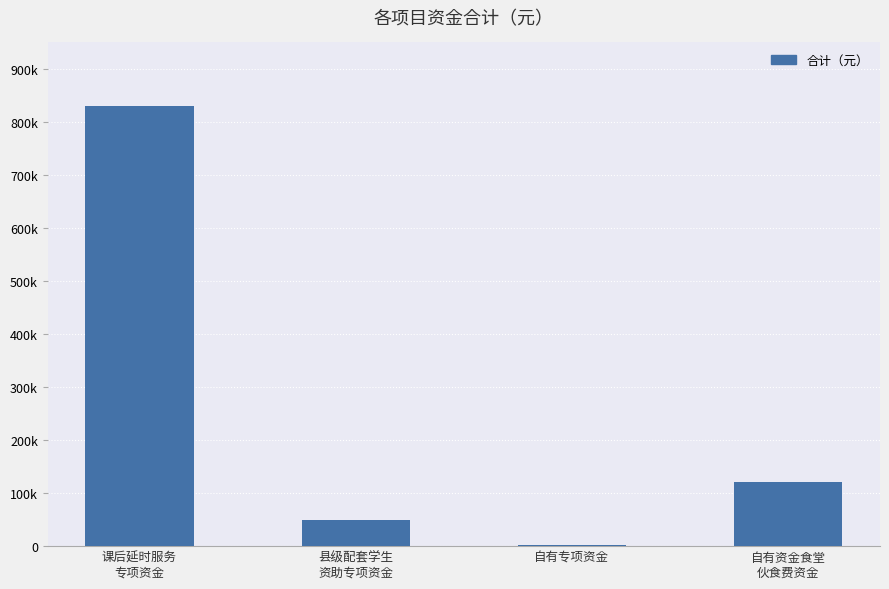

What is the change in value from 课后延时服务
专项资金 to 县级配套学生
资助专项资金?

-780580.7